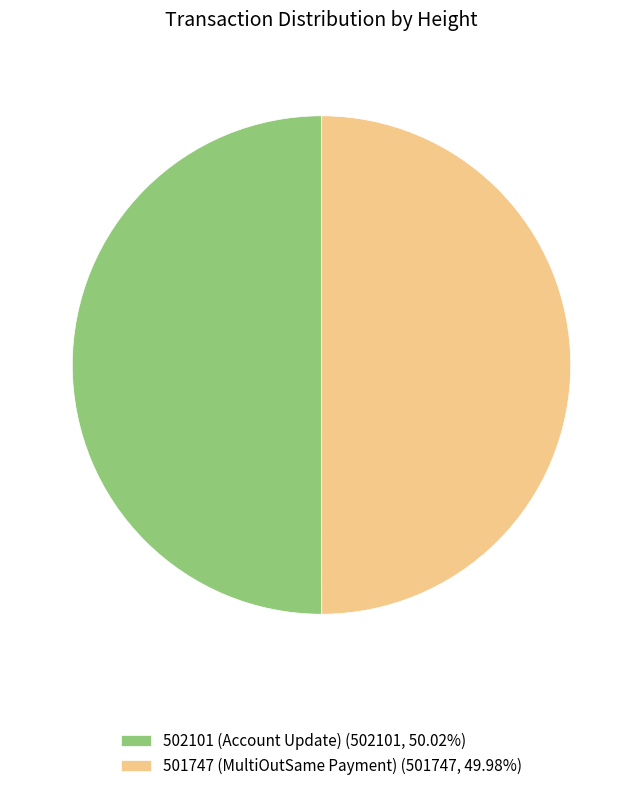

Combined, do 502101 (Account Update) (502101, 50.02%) and 501747 (MultiOutSame Payment) (501747, 49.98%) account for over 50%?

Yes